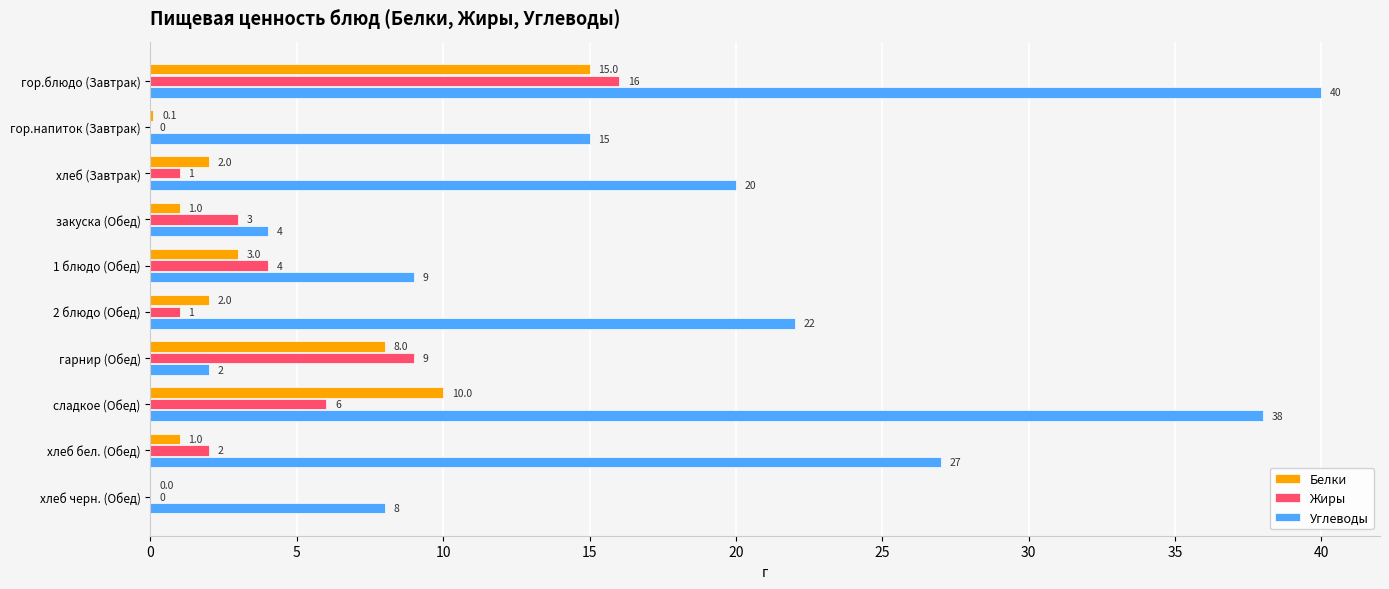

The Жиры series shows 2.0 at хлеб бел. (Обед). True or false?

True